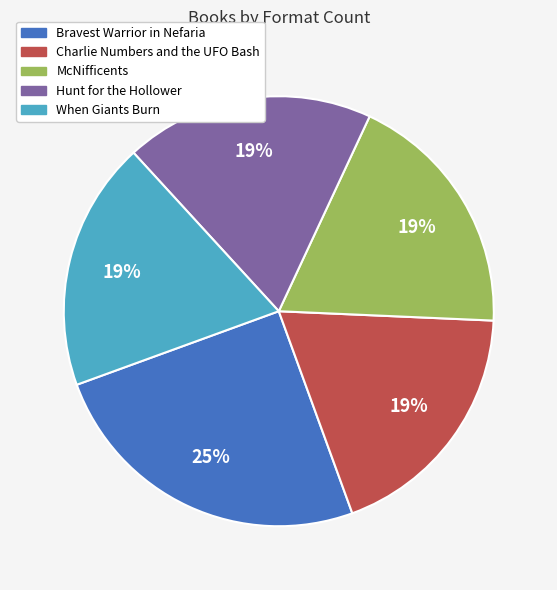

Does Bravest Warrior in Nefaria account for over 50% of the chart?

No